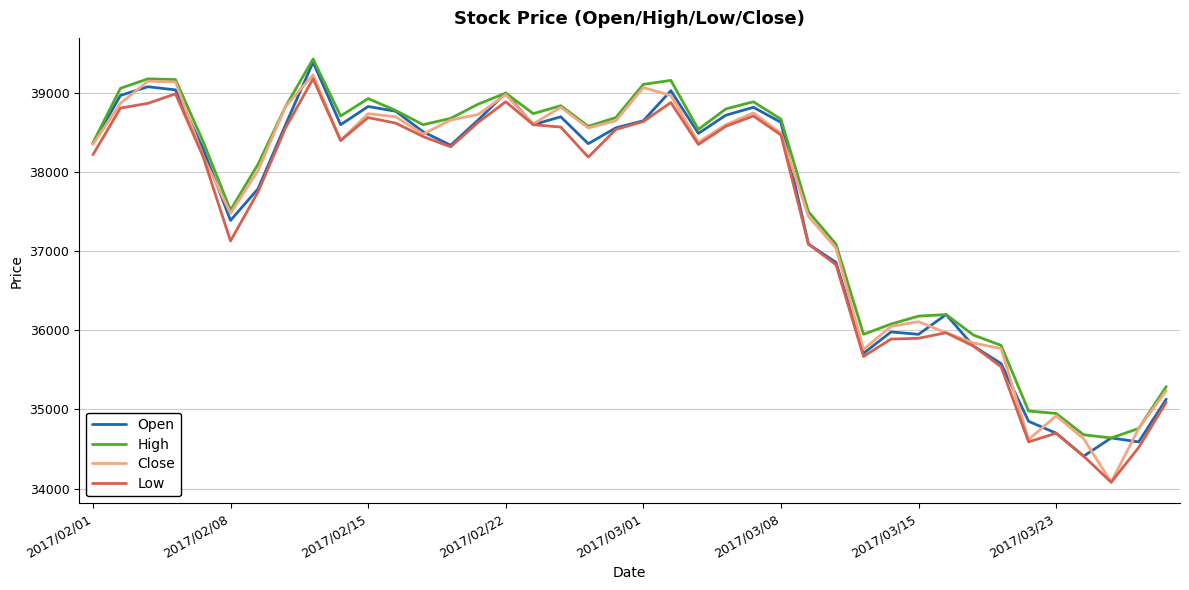

What is the highest value of the Open series?

39390